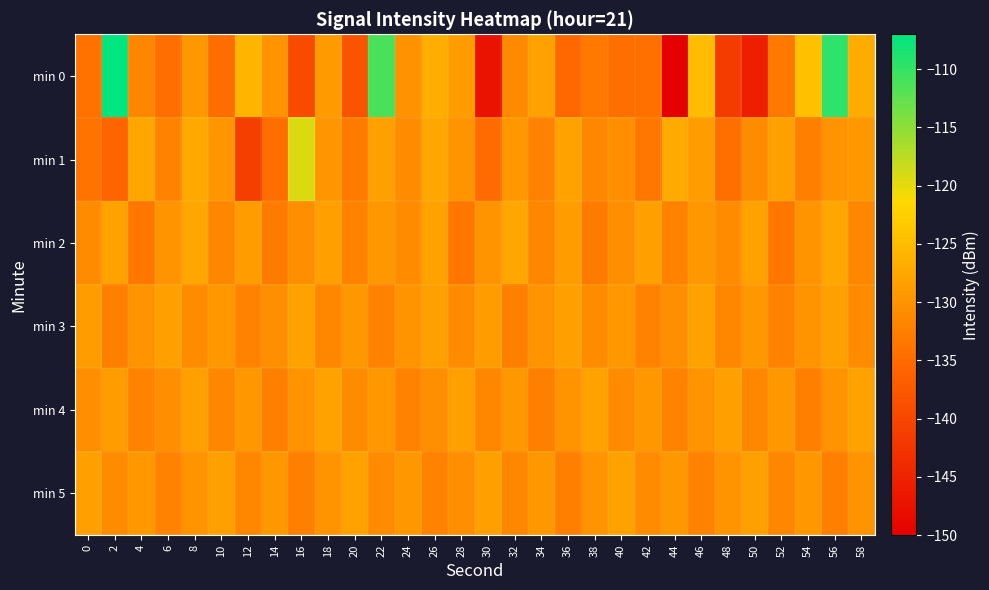

At which category does the chart reach its peak across all series?

2